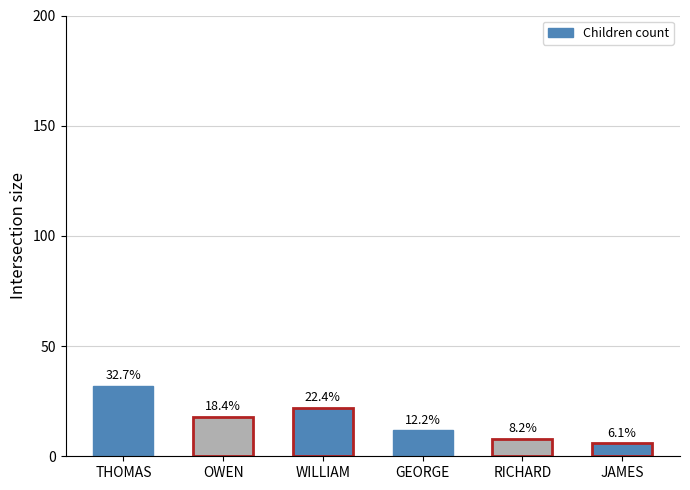

Does the chart contain any negative values?

No